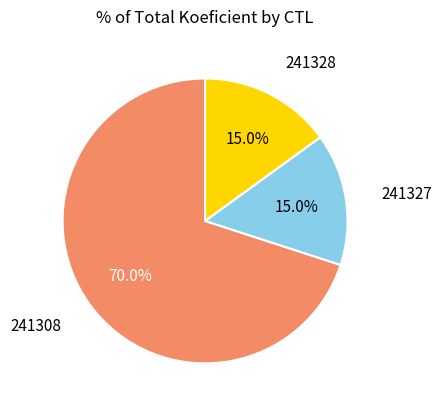

Is there a majority slice in this chart?

Yes